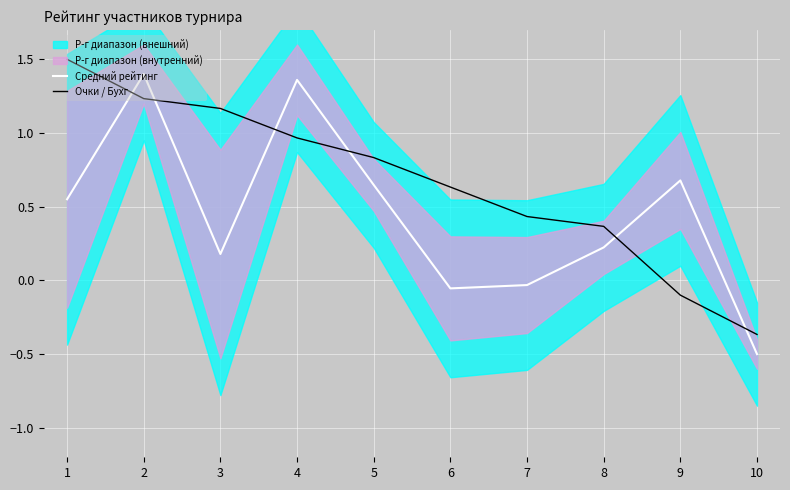

How many times do Средний рейтинг and Очки / Бухг cross each other?

6